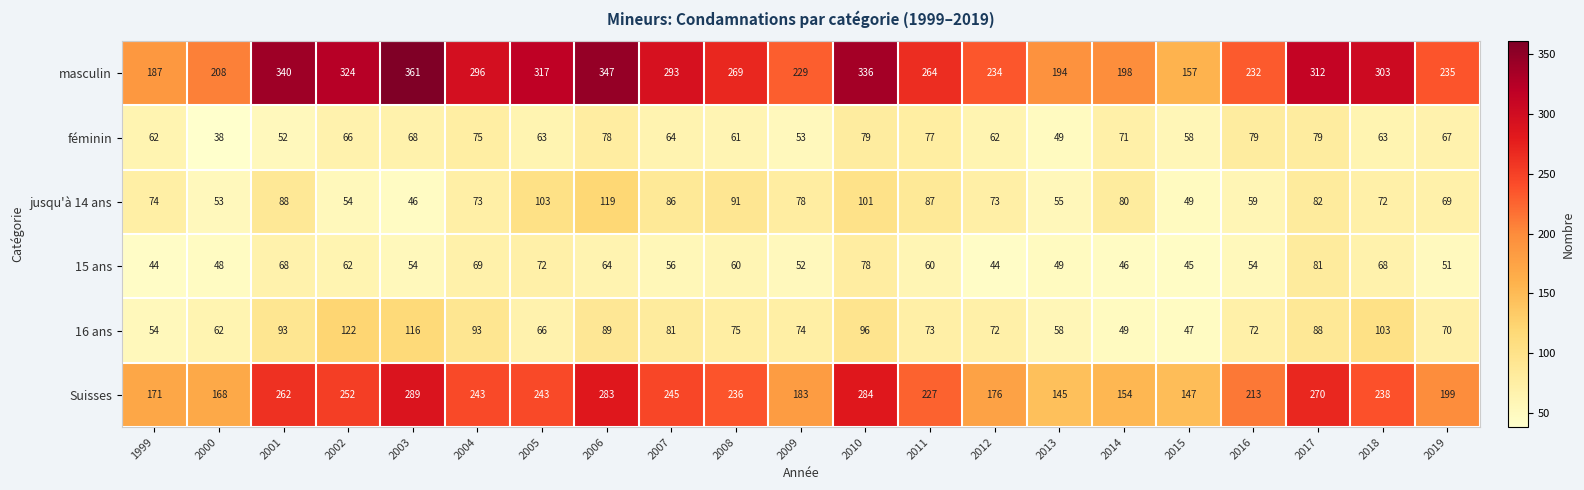

The féminin series shows 108 at 2010. True or false?

False